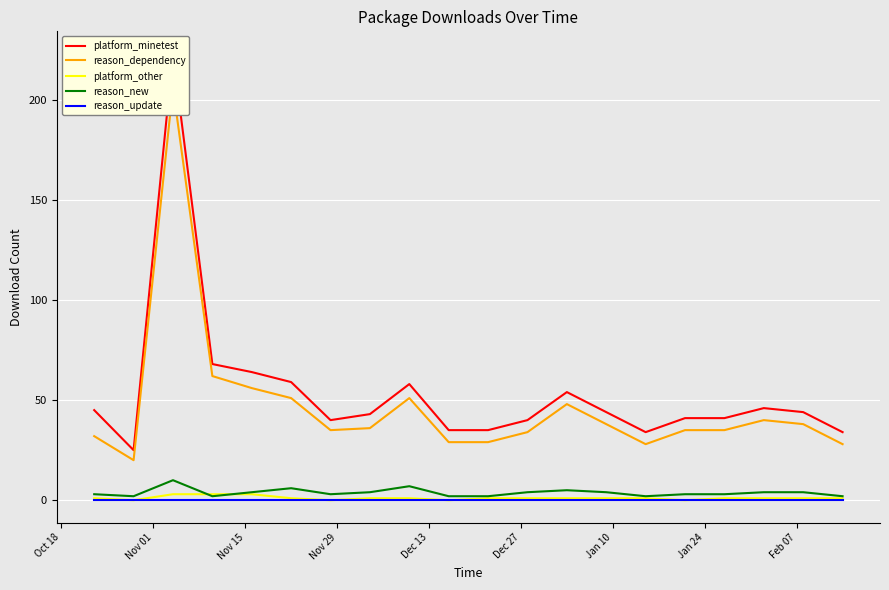

True or false: reason_dependency and platform_minetest intersect in this chart.

False